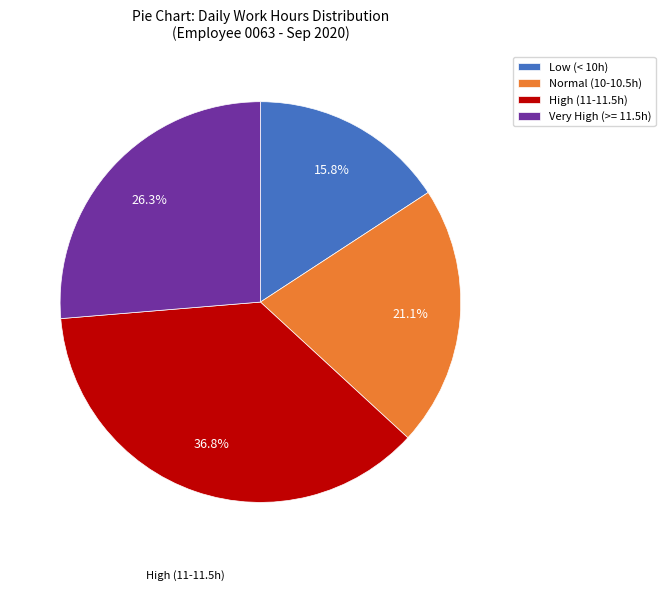

Which category has the biggest portion of the pie?

High (11-11.5h)